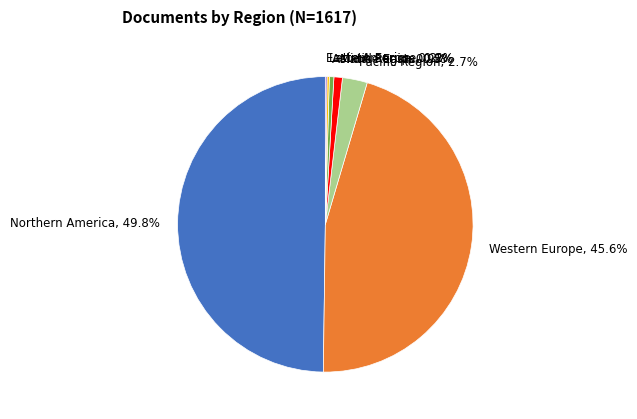

Is Western Europe, 45.6% the majority of the pie?

No